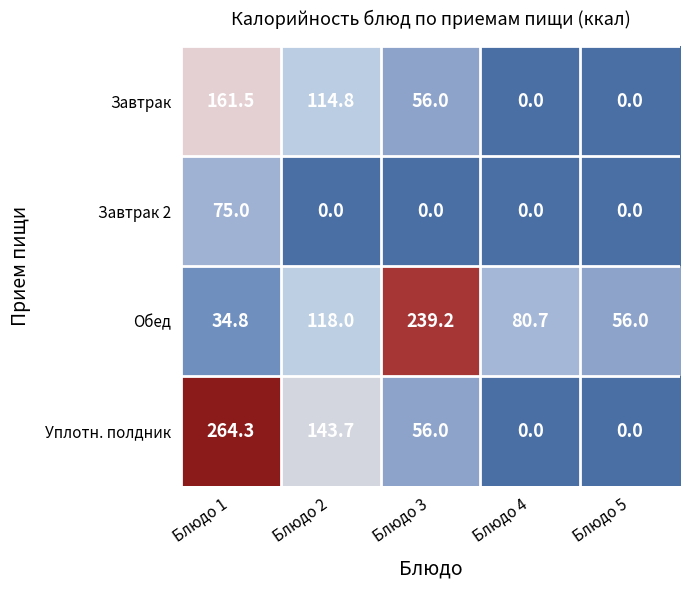

Reading left to right, extract all data points from this chart.

Завтрак: Блюдо 1=161.5	Блюдо 2=114.8	Блюдо 3=56.0	Блюдо 4=0.0	Блюдо 5=0.0
Завтрак 2: Блюдо 1=75.0	Блюдо 2=0.0	Блюдо 3=0.0	Блюдо 4=0.0	Блюдо 5=0.0
Обед: Блюдо 1=34.8	Блюдо 2=118.0	Блюдо 3=239.2	Блюдо 4=80.7	Блюдо 5=56.0
Уплотн. полдник: Блюдо 1=264.3	Блюдо 2=143.7	Блюдо 3=56.0	Блюдо 4=0.0	Блюдо 5=0.0